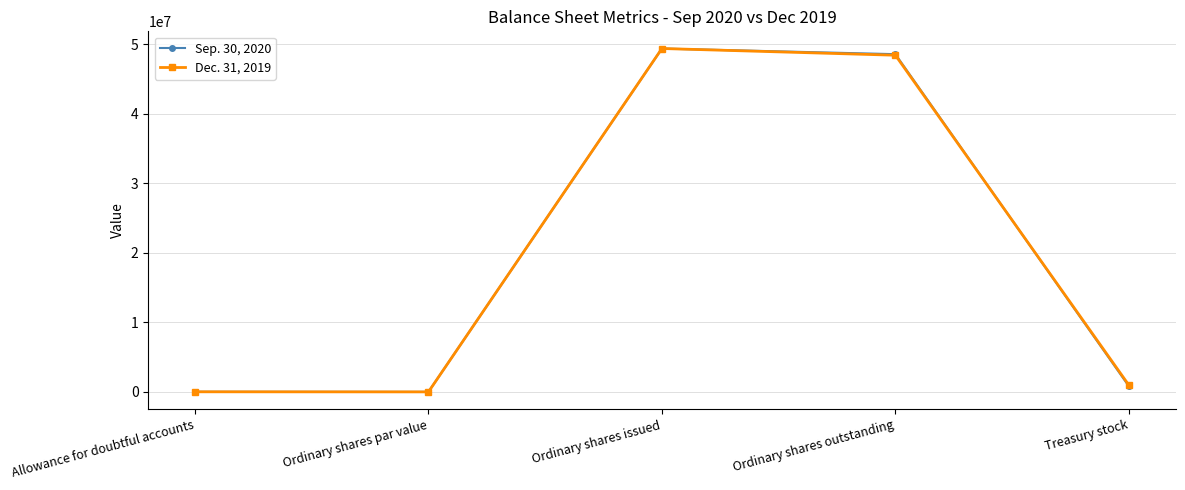

What are all the series names shown in the legend?

Sep. 30, 2020, Dec. 31, 2019